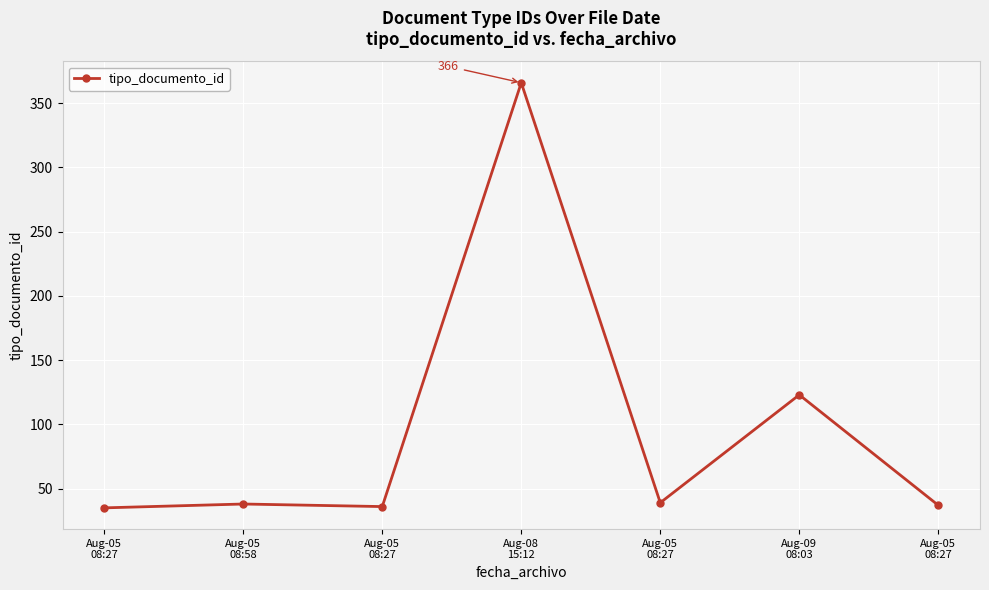

Between Aug-05
08:27 and Aug-05
08:27, which is larger?

Aug-05
08:27